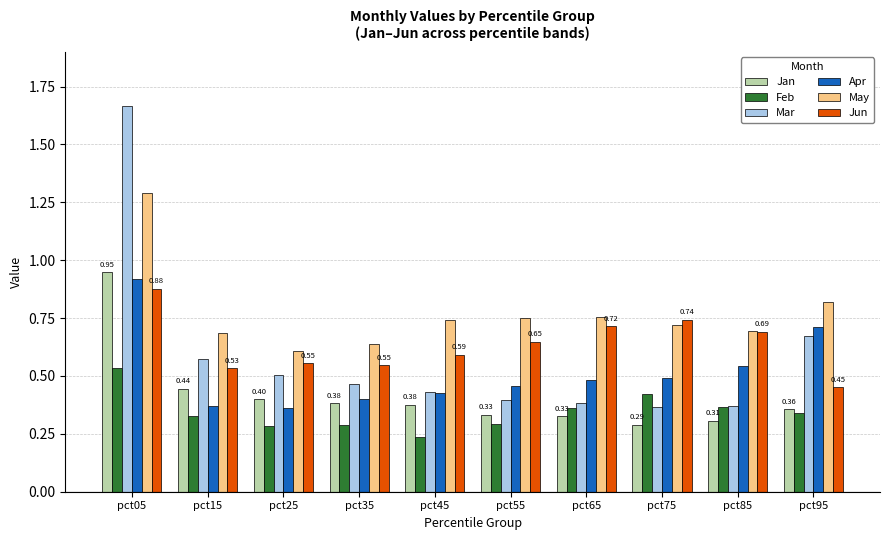

List the series in order of their peak value, highest first.

Mar, May, Jan, Apr, Jun, Feb